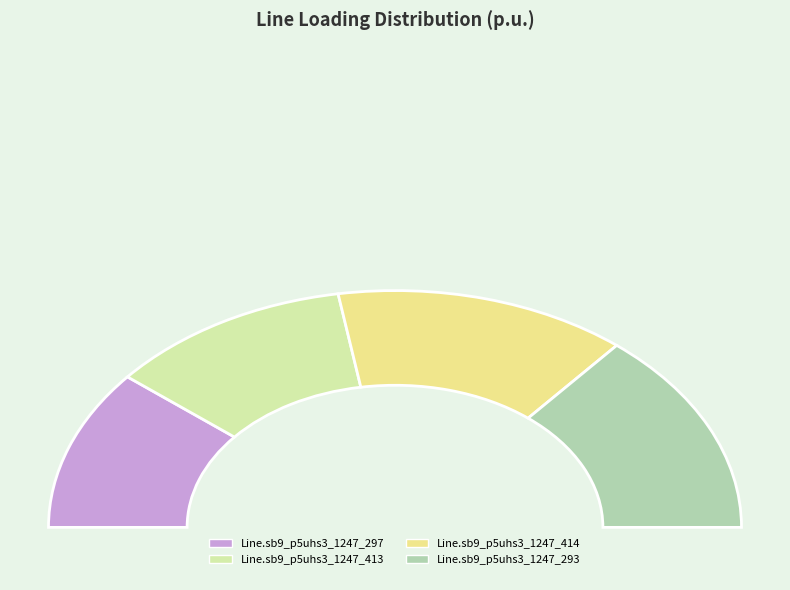

Approximately how many times larger is the value at Line.sb9_p5uhs3_1247_293 compared to Line.sb9_p5uhs3_1247_297?

1.3